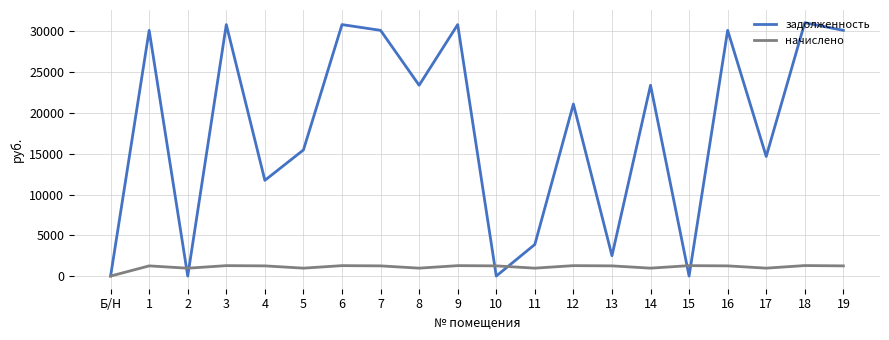

Which series has the largest range (max minus min)?

задолженность